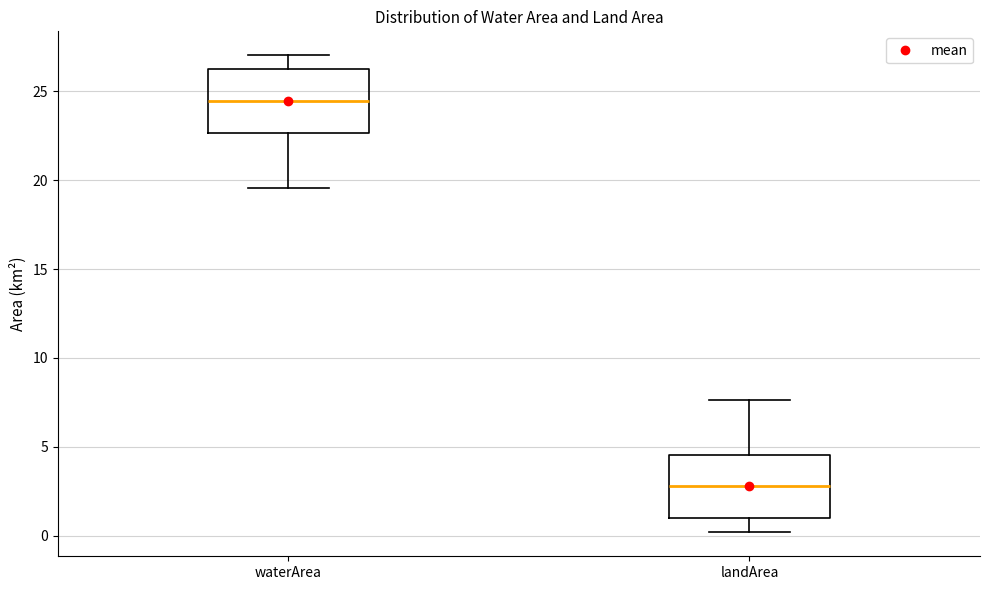

Which box has the lowest median line?

landArea